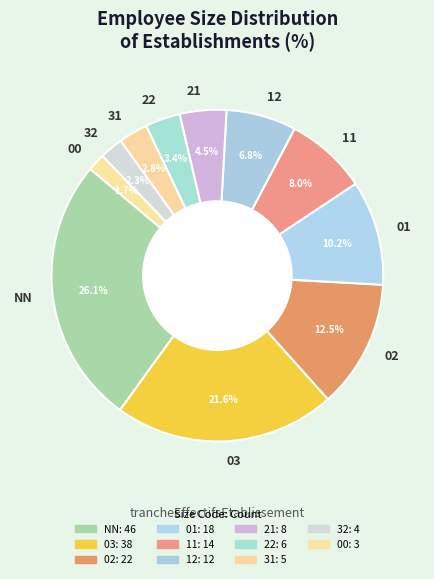

To the nearest percent, what is the difference between the 21 and 31 slice percentages?

2%